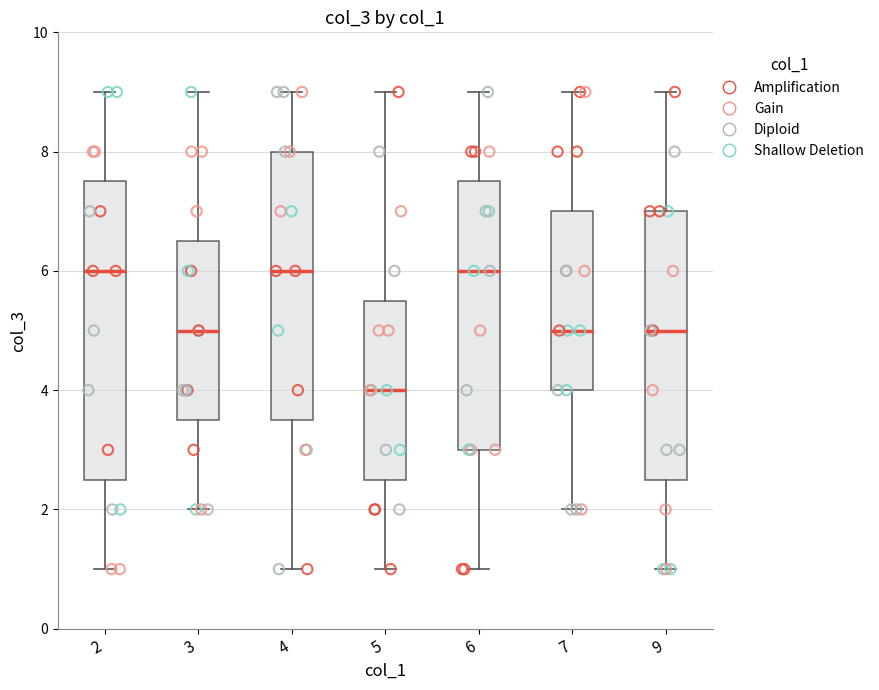

Reading left to right, transcribe this box plot: for each box, give where its median line is, the range the box spans, and where its two whiskers end, as read against the y-axis. The values are not printed on the chart, so give them approximately, as read against the axis.

2: median 6.0, box 2.6 to 7.6, whiskers 1.0 to 9.0
3: median 5.0, box 3.6 to 6.6, whiskers 2.0 to 9.0
4: median 6.0, box 3.6 to 8.0, whiskers 1.0 to 9.0
5: median 4.0, box 2.6 to 5.6, whiskers 1.0 to 9.0
6: median 6.0, box 3.0 to 7.6, whiskers 1.0 to 9.0
7: median 5.0, box 4.0 to 7.0, whiskers 2.0 to 9.0
9: median 5.0, box 2.6 to 7.0, whiskers 1.0 to 9.0